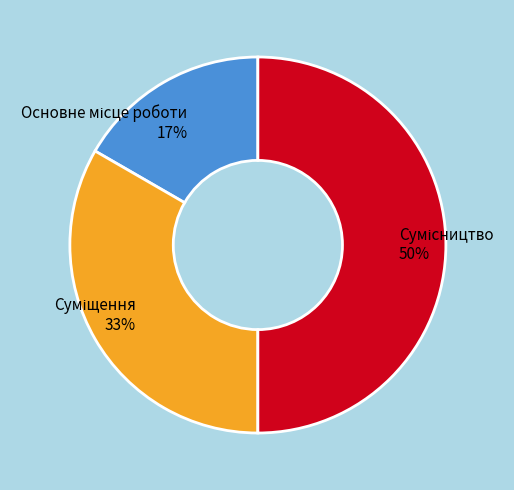

To the nearest percent, what is the difference between the largest and smallest slice percentages?

33%